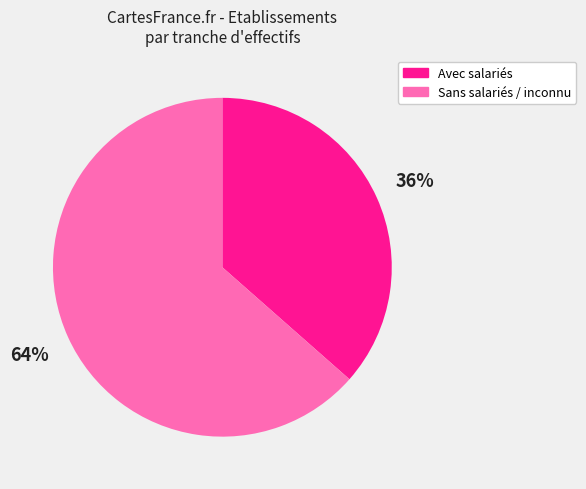

Does any single category account for the majority?

Yes